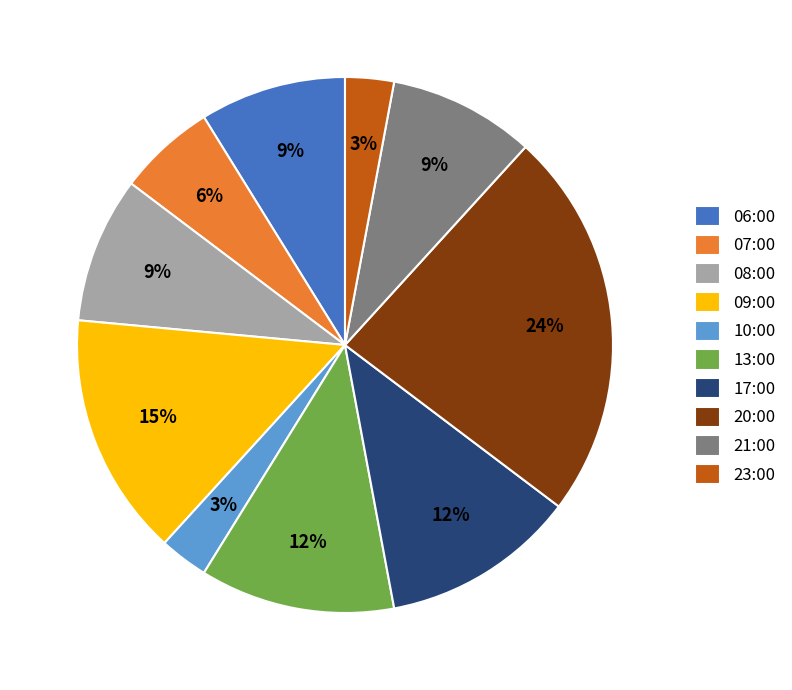

To the nearest percent, what percentage of the pie is 17:00?

12%